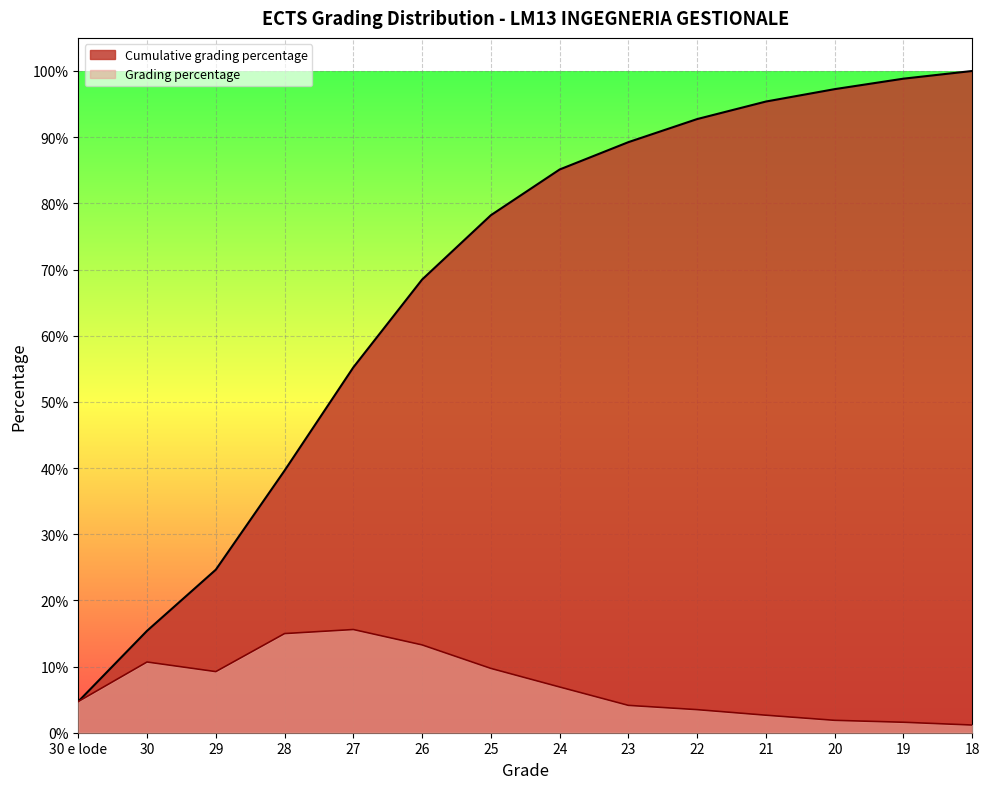

Reading left to right, extract all data points from this chart.

Cumulative grading percentage: 0.0	0.2	0.2	0.4	0.6	0.7	0.8	0.9	0.9	0.9	1.0	1.0	1.0	1.0
Grading percentage: 0.0	0.1	0.1	0.1	0.2	0.1	0.1	0.1	0.0	0.0	0.0	0.0	0.0	0.0